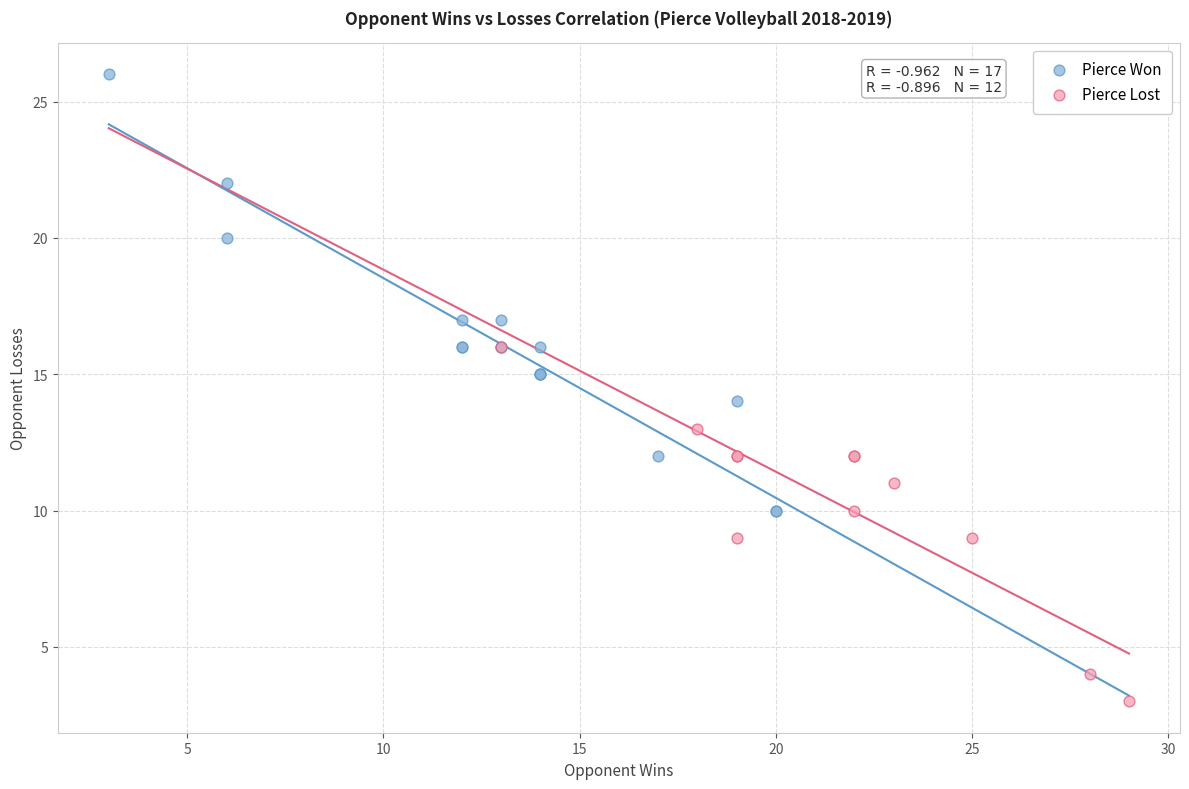

Which series has the widest spread of Y values?

Pierce Won